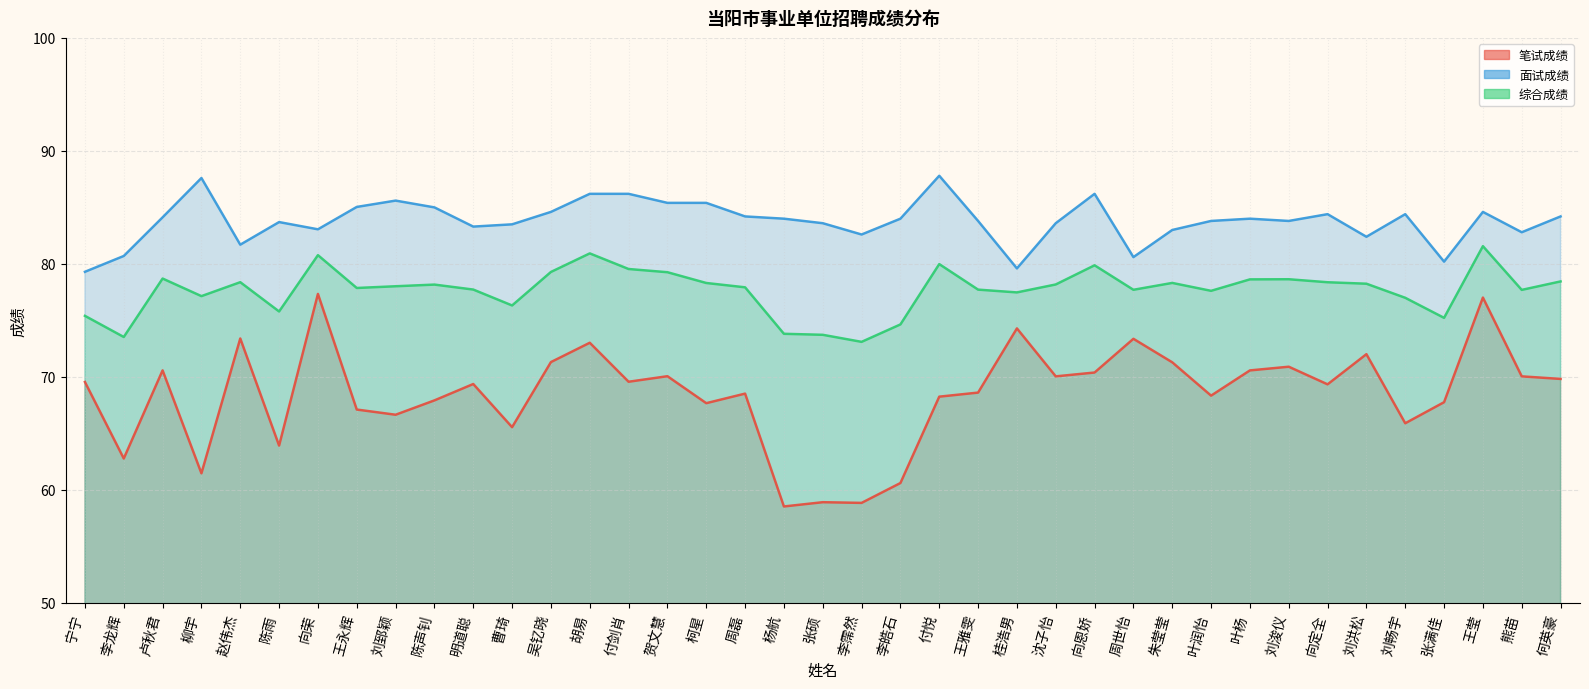

True or false: 综合成绩 and 面试成绩 intersect in this chart.

False